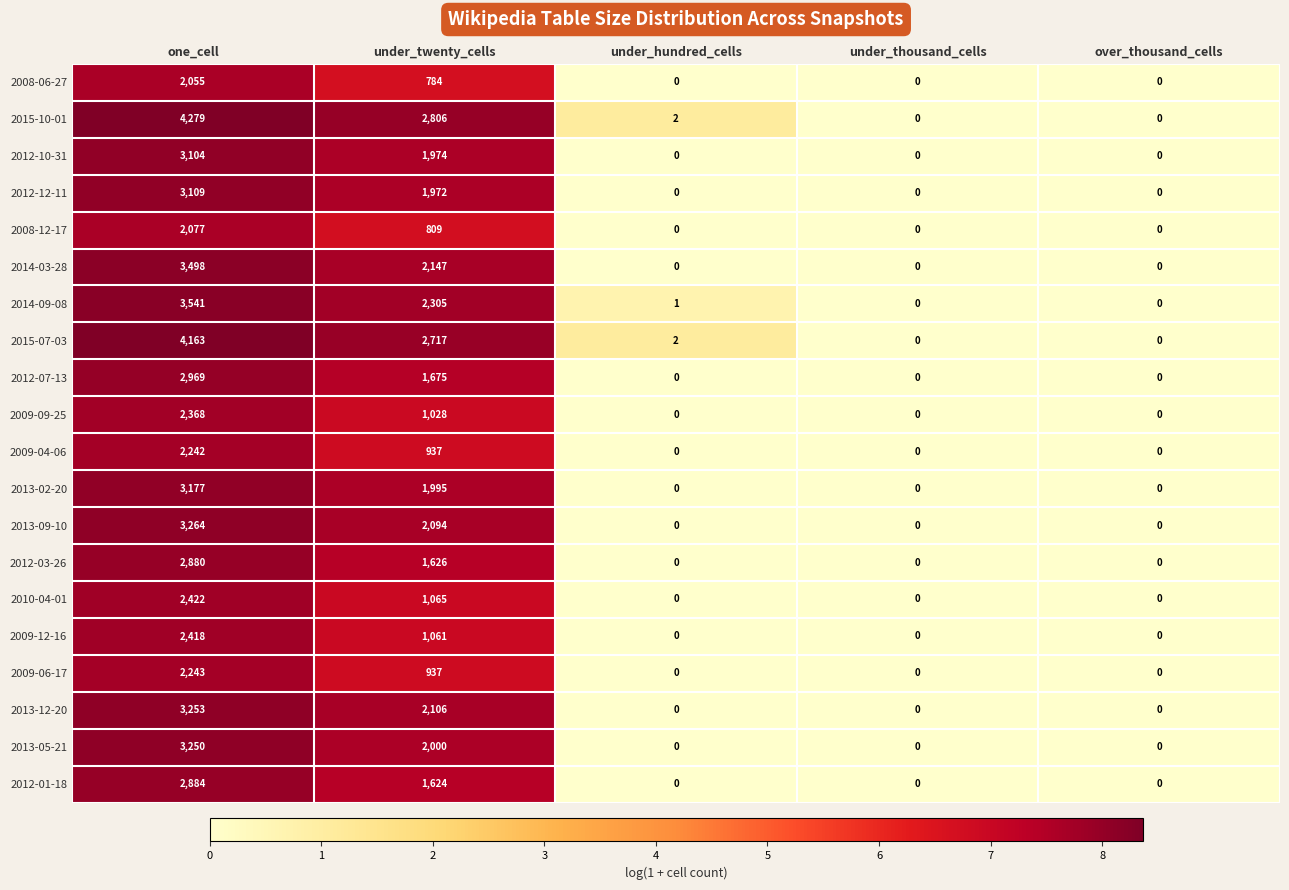

What is the difference between the 2009-06-17 values at one_cell and under_hundred_cells?

2243